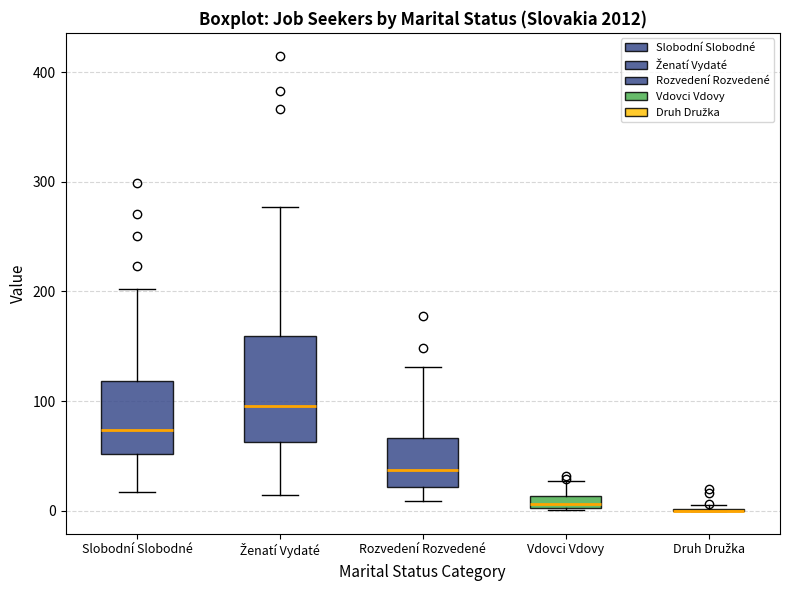

Where does the median line of the box for Ženatí Vydaté sit on the y-axis? The values are not printed on the chart, so give them approximately, as read against the axis.

100